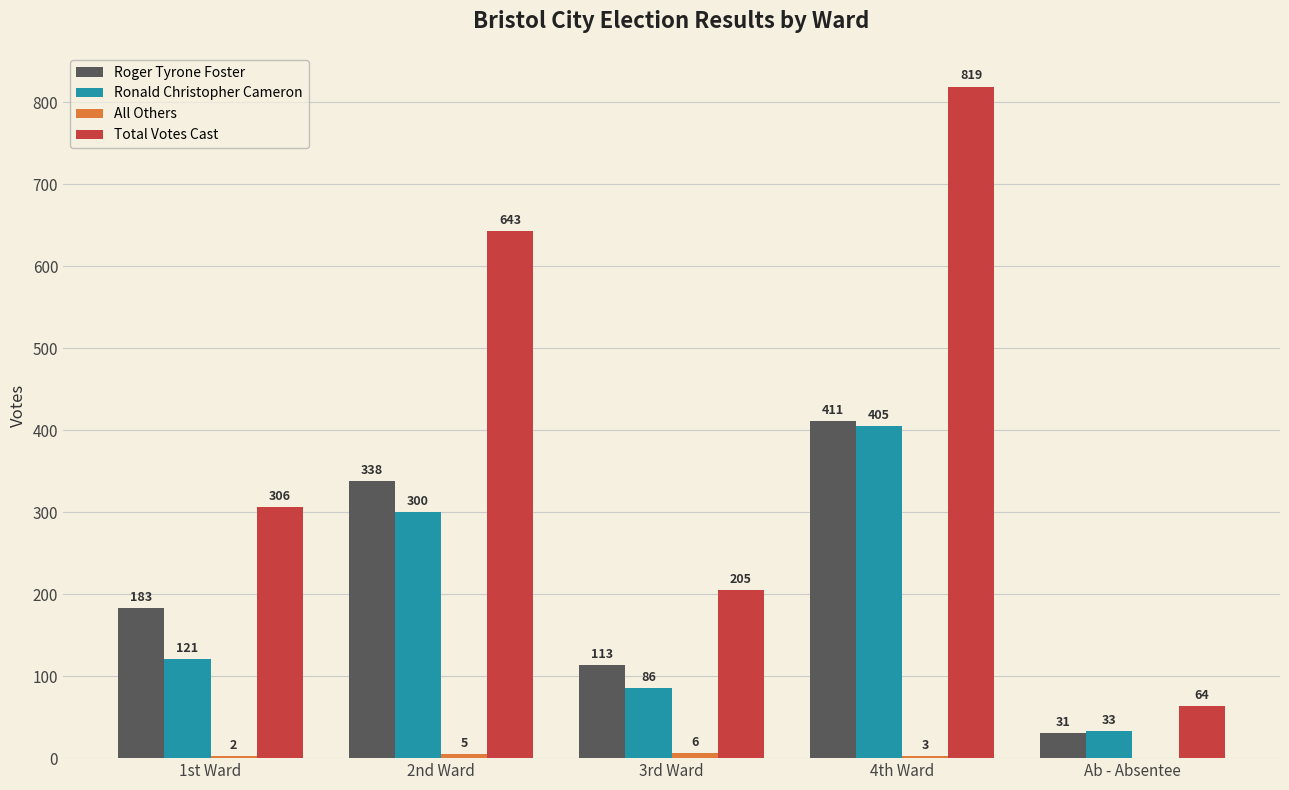

What is the greatest value displayed?

819